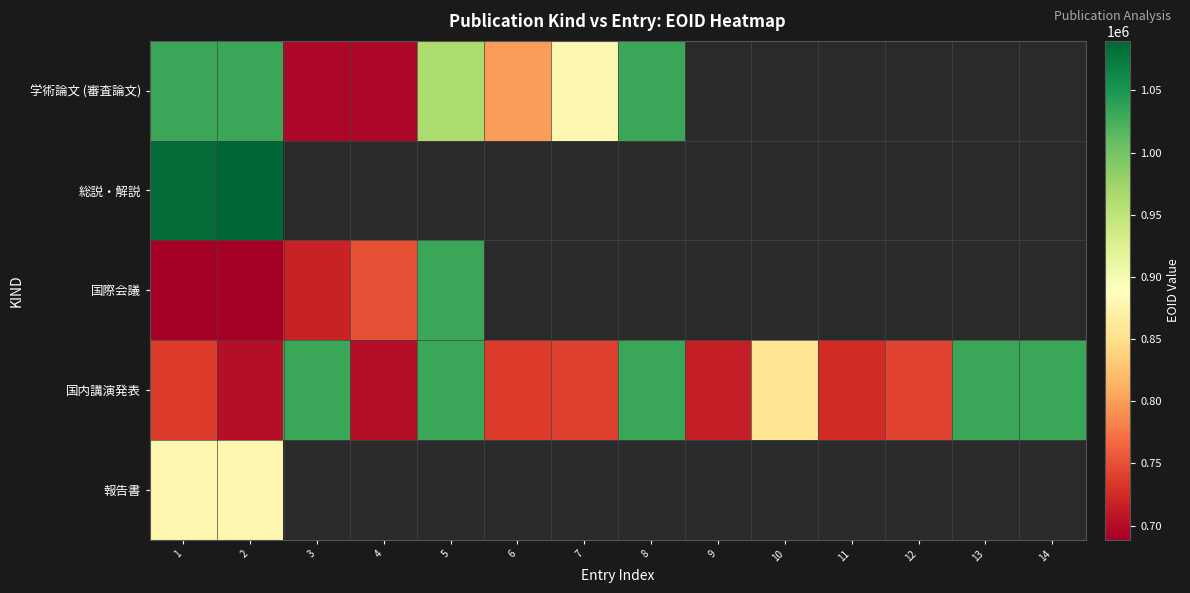

At which label does 総説・解説 reach its minimum?

1